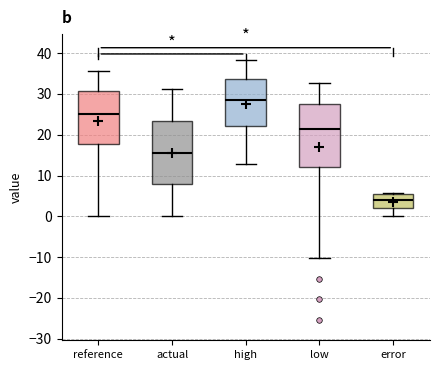

Which box has the highest median line?

high